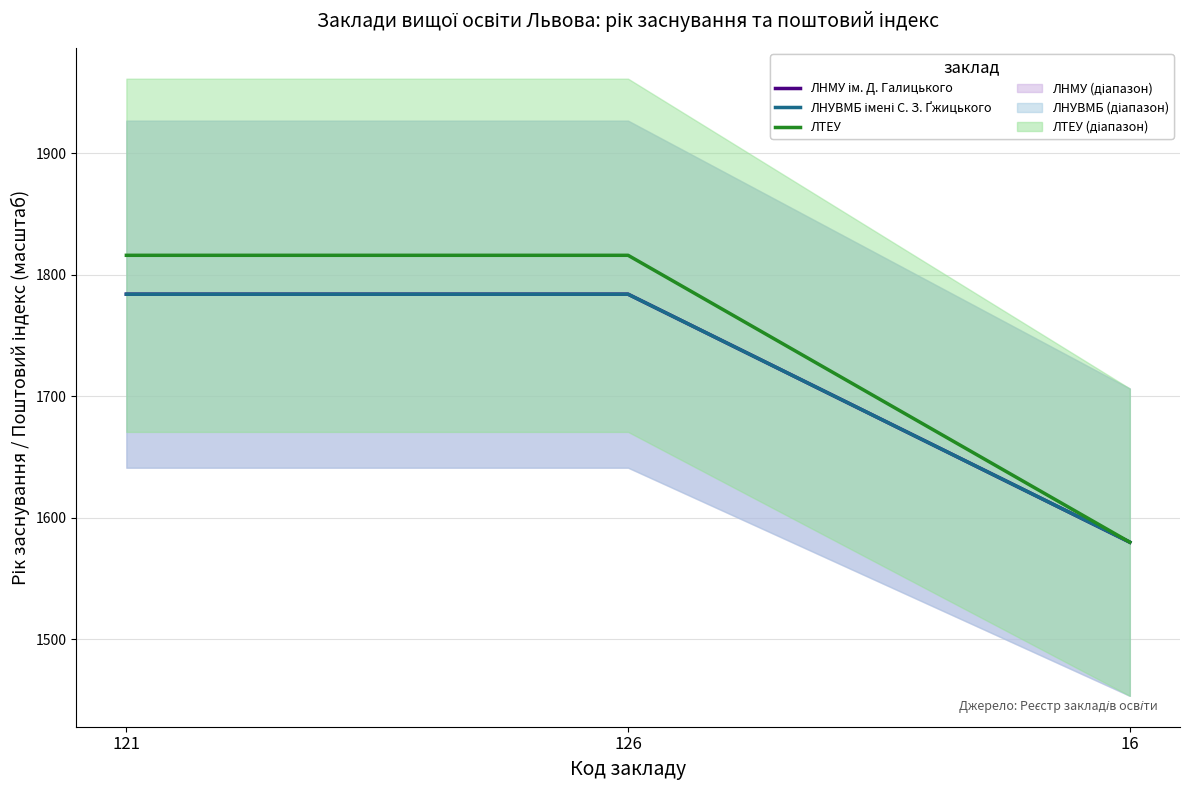

Which category has the lowest value across all series?

16